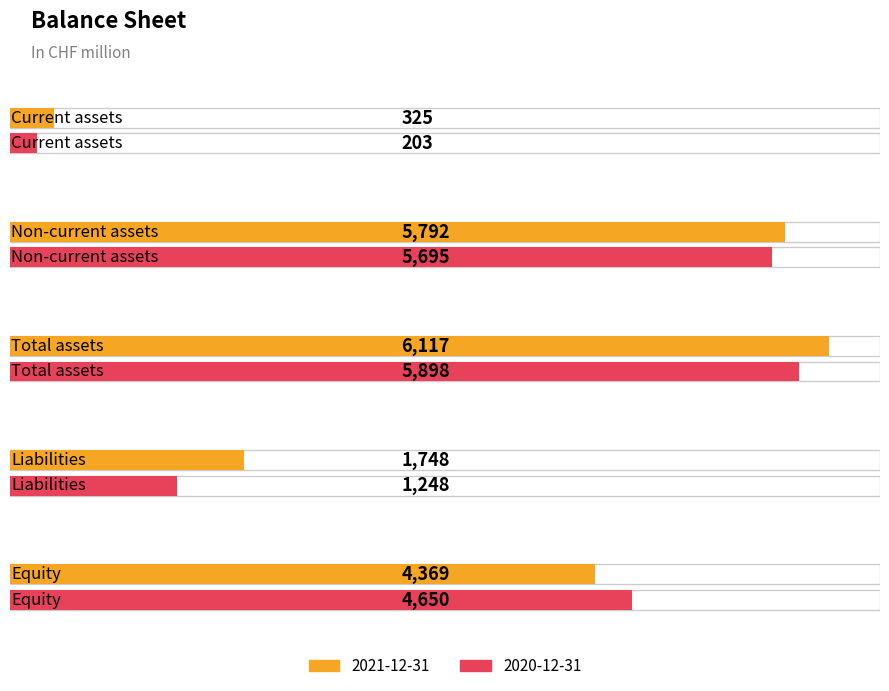

What is the smallest value displayed?

203